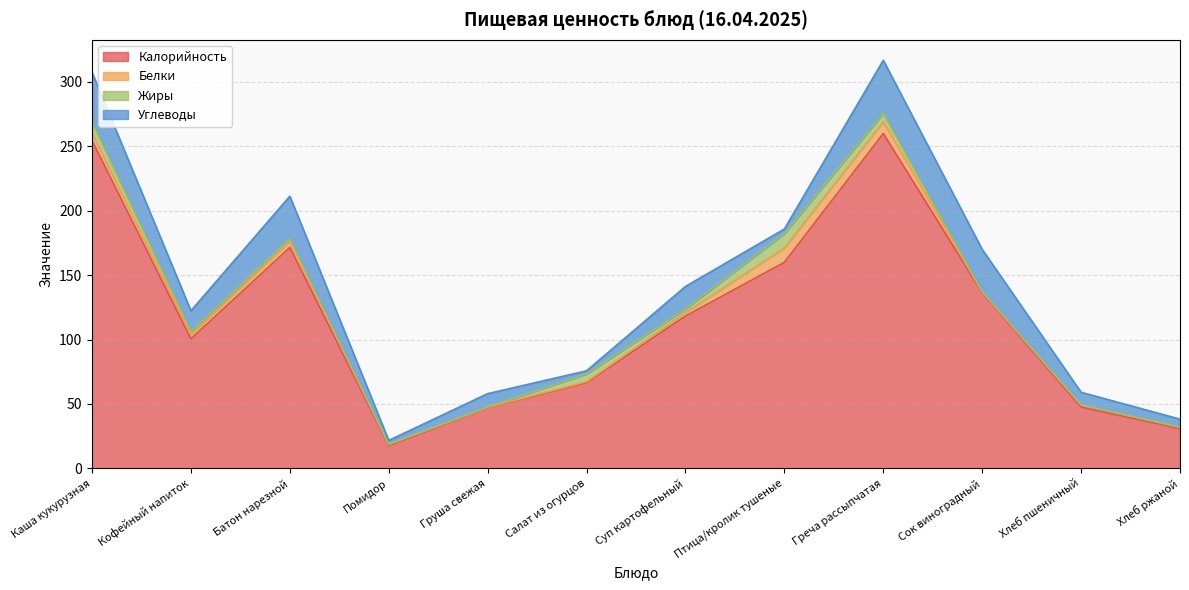

What is the greatest value displayed?

260.0